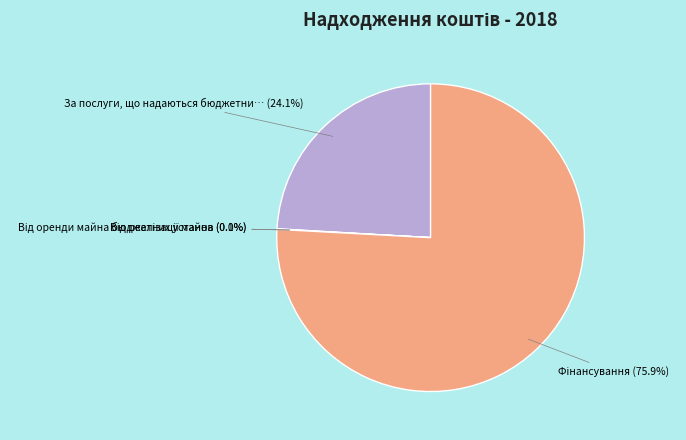

Is there a majority slice in this chart?

Yes